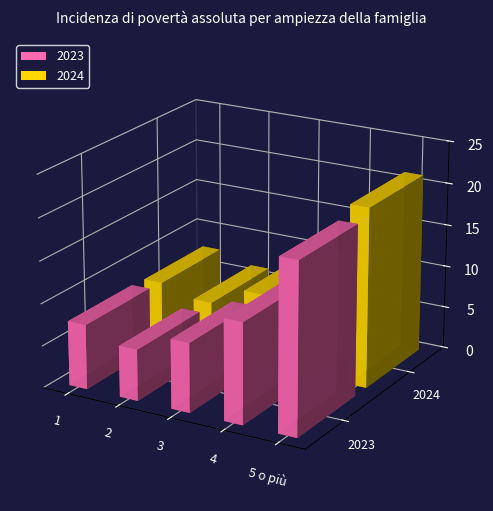

What is the value of the 2023 bar at the 1st from the left?

7.7